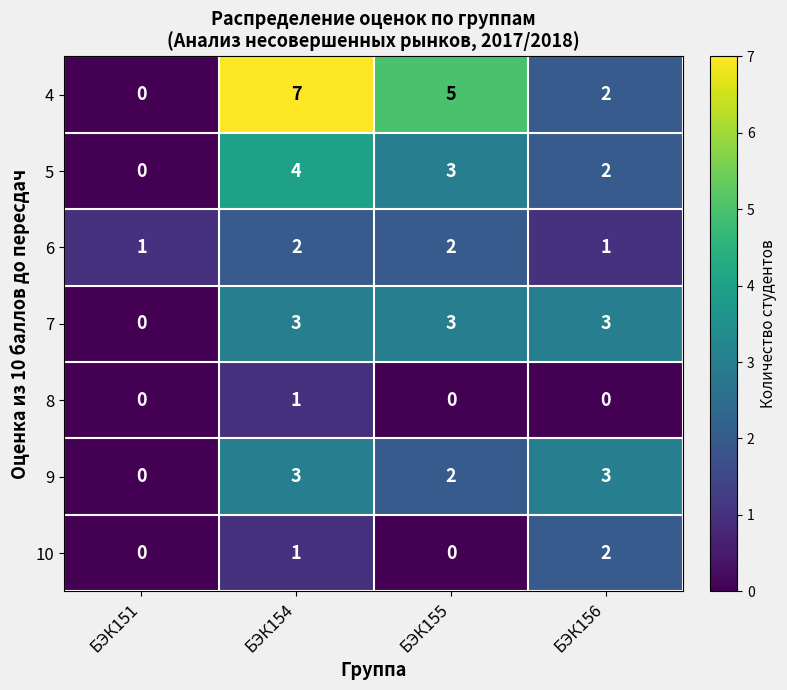

Between БЭК155 and БЭК156, which series saw the biggest shift?

4